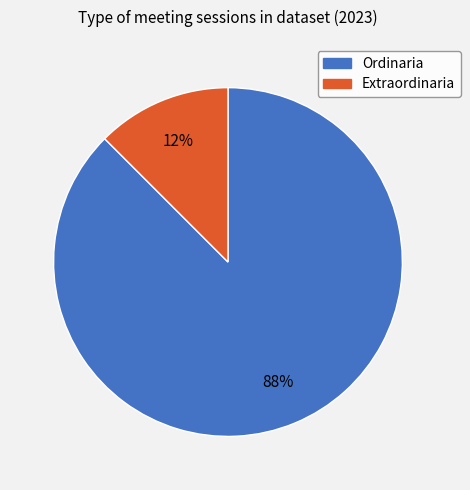

Is there any slice that represents more than half of the pie?

Yes